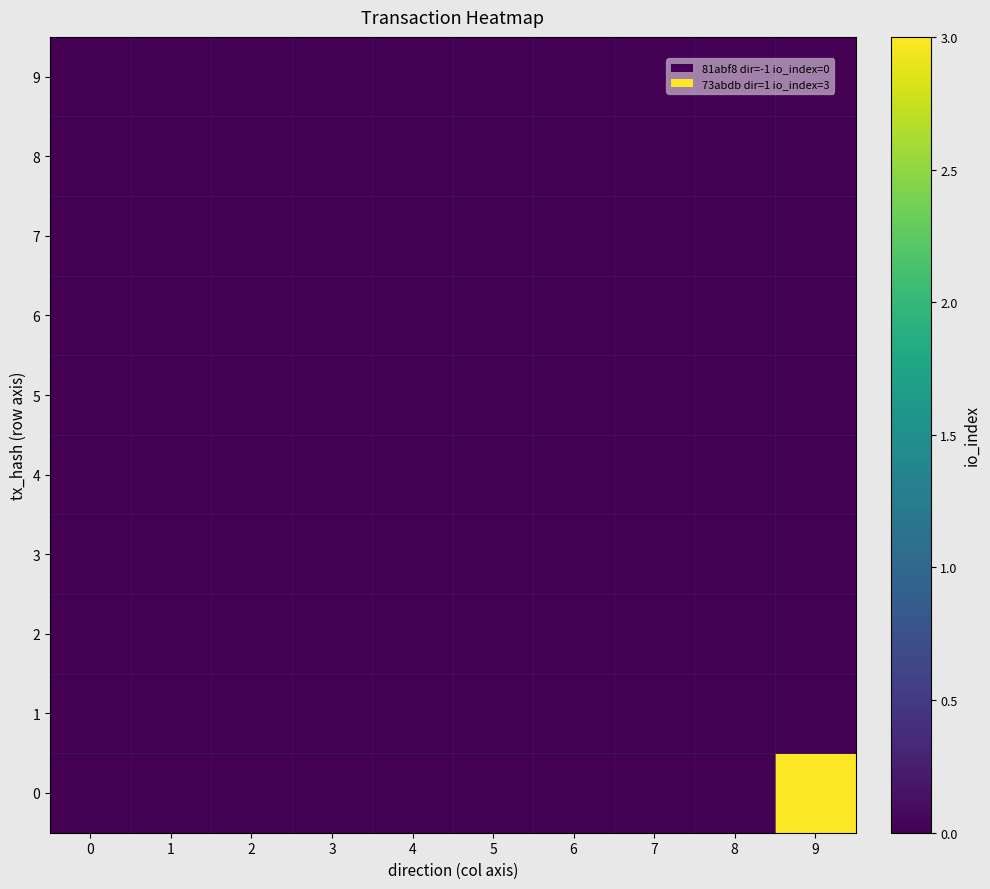

How many categories are shown in the chart?

10